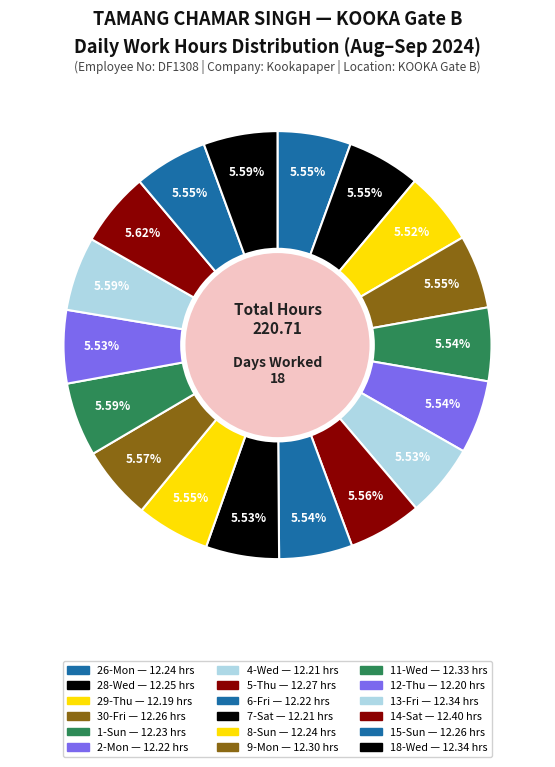

To the nearest percent, what is the combined percentage of 7-Sat and 18-Wed?

11%